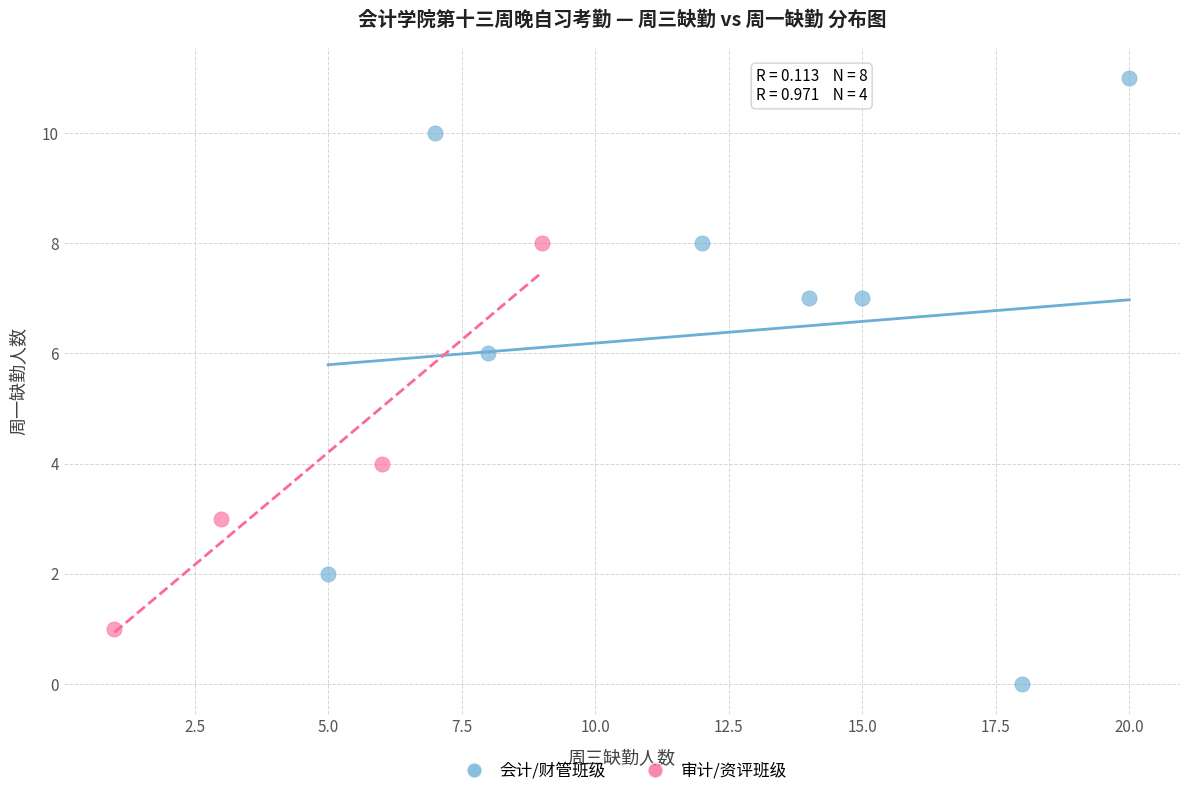

Which series reaches the minimum Y coordinate?

会计/财管班级